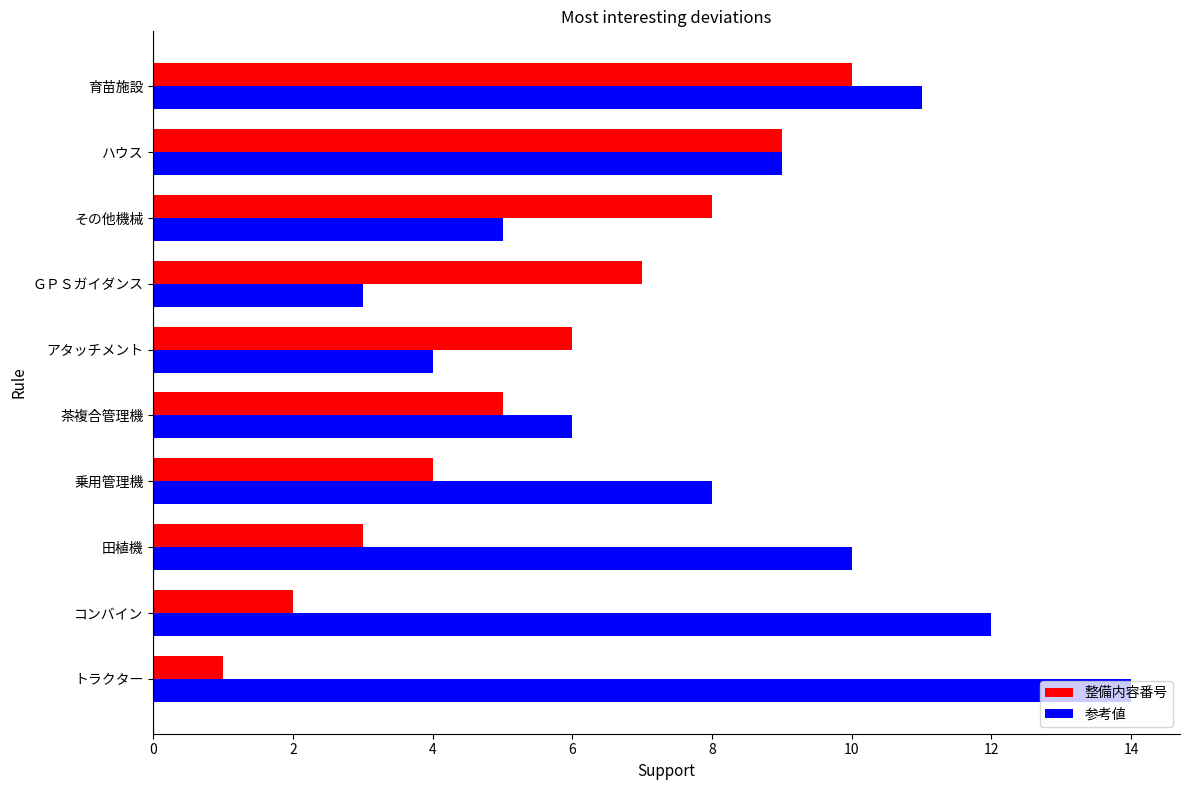

Rank the series by their average value, from highest to lowest.

参考値, 整備内容番号